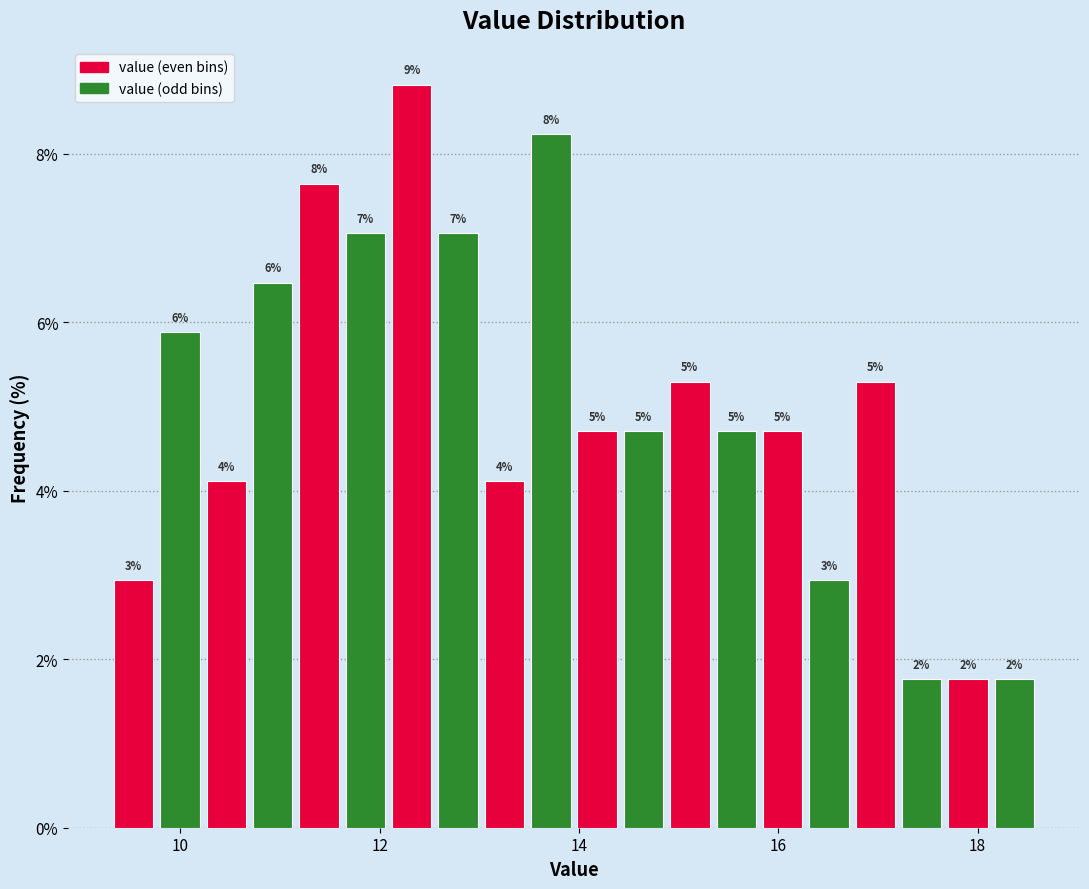

Around what value on the x-axis is the tallest bar? Give the approximate position of its centre, as read against the axis.

12.4